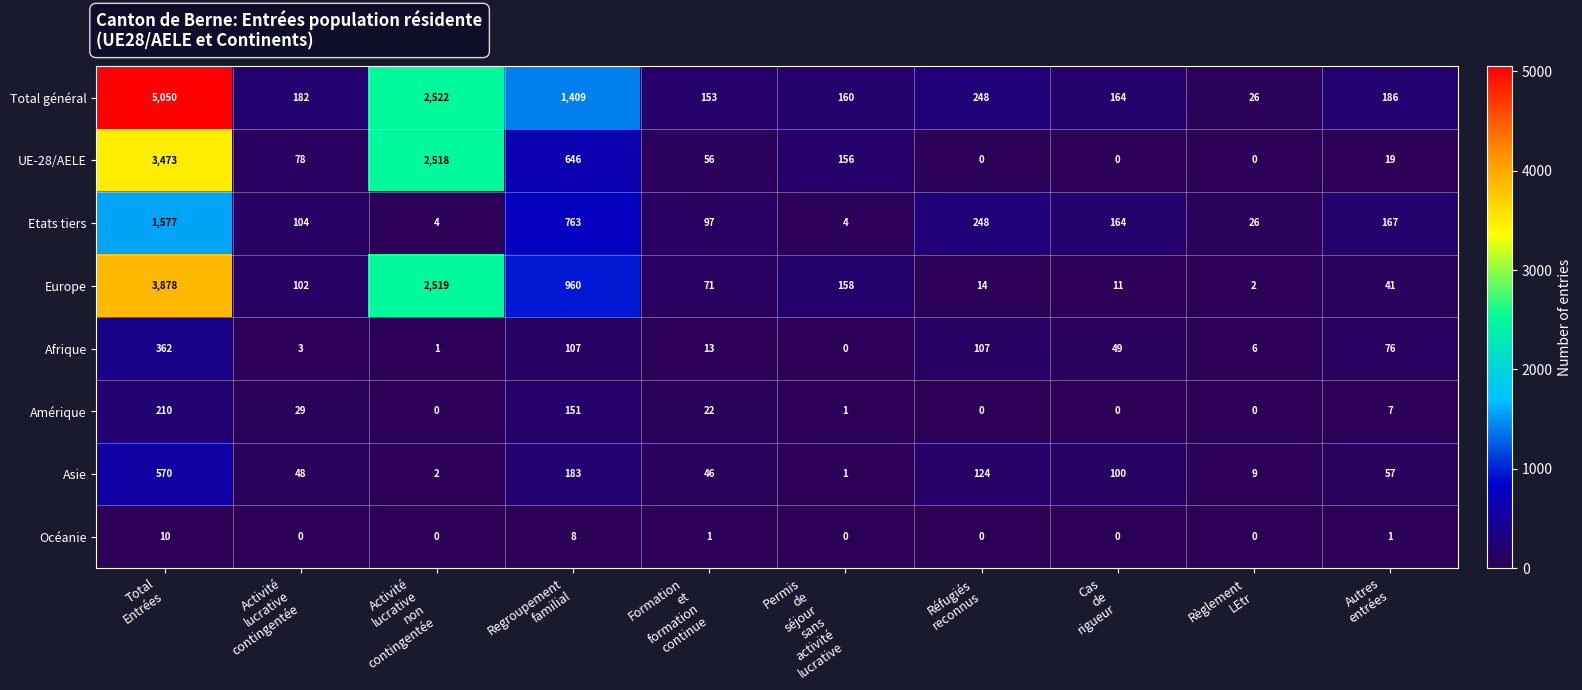

Rank the series by their maximum value, from highest to lowest.

Total général, Europe, UE-28/AELE, Etats tiers, Asie, Afrique, Amérique, Océanie